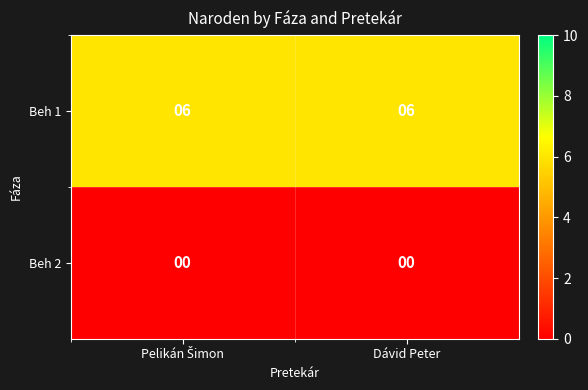

Rank the series by their maximum value, from highest to lowest.

Beh 1, Beh 2